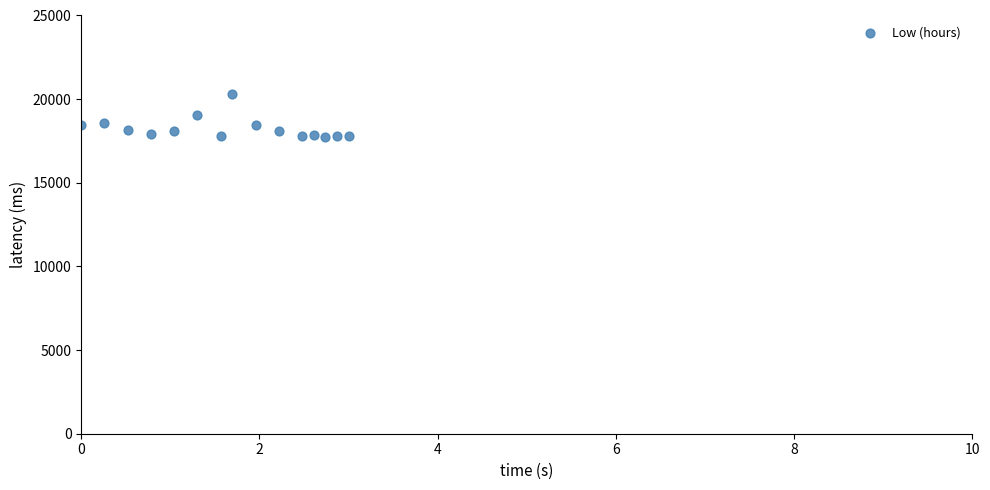

What is the range of Y values (max minus min)?

2580